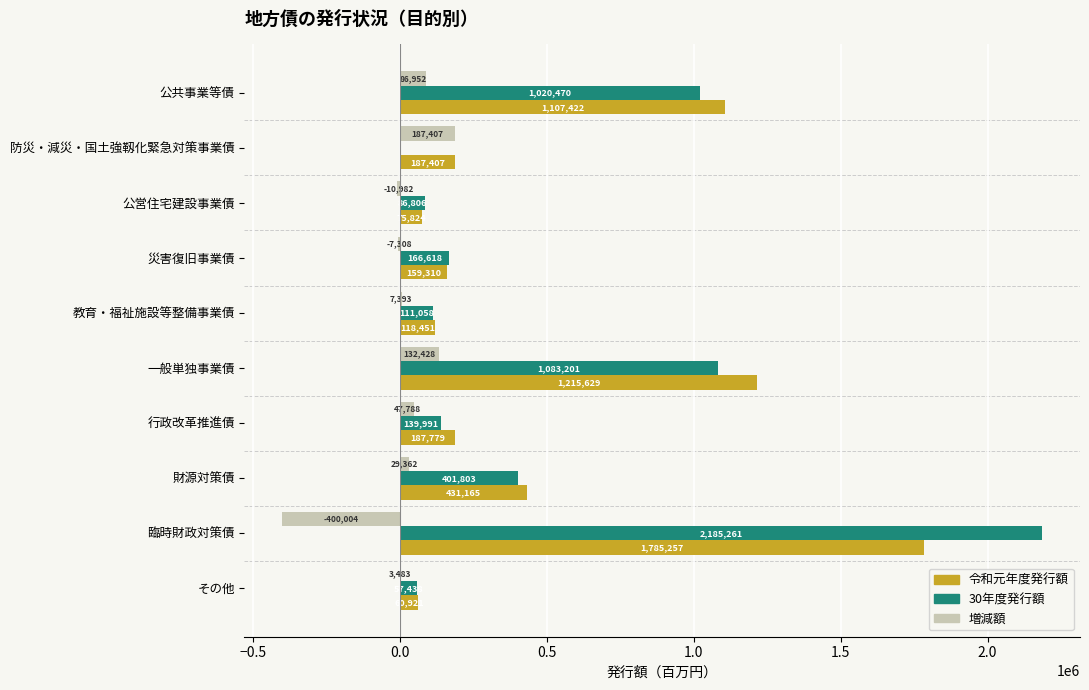

At which label does 増減額 reach its peak?

防災・減災・国土強靱化緊急対策事業債